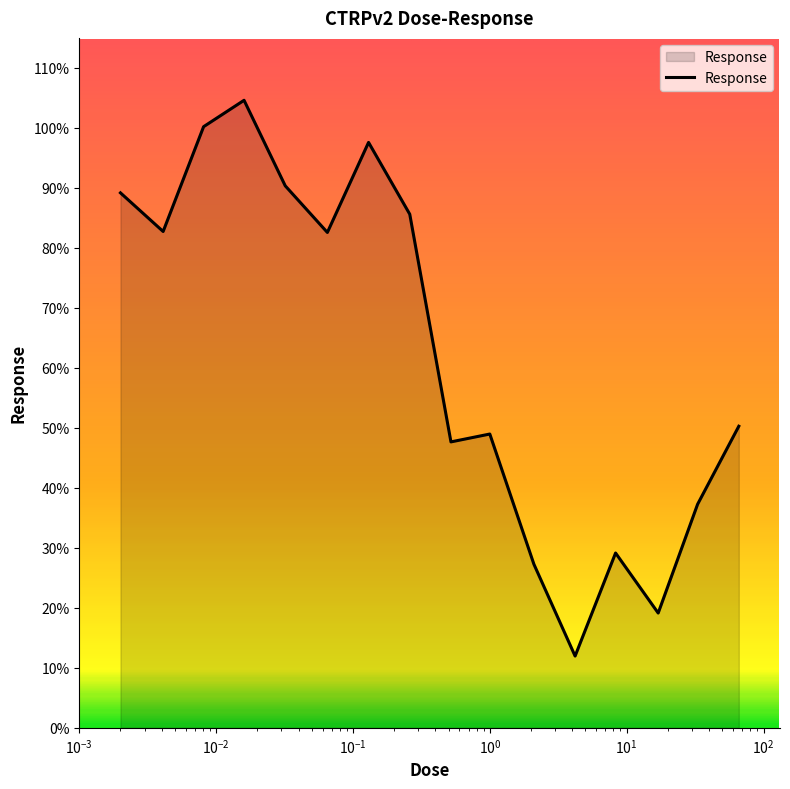

What is the greatest value displayed?

104.6